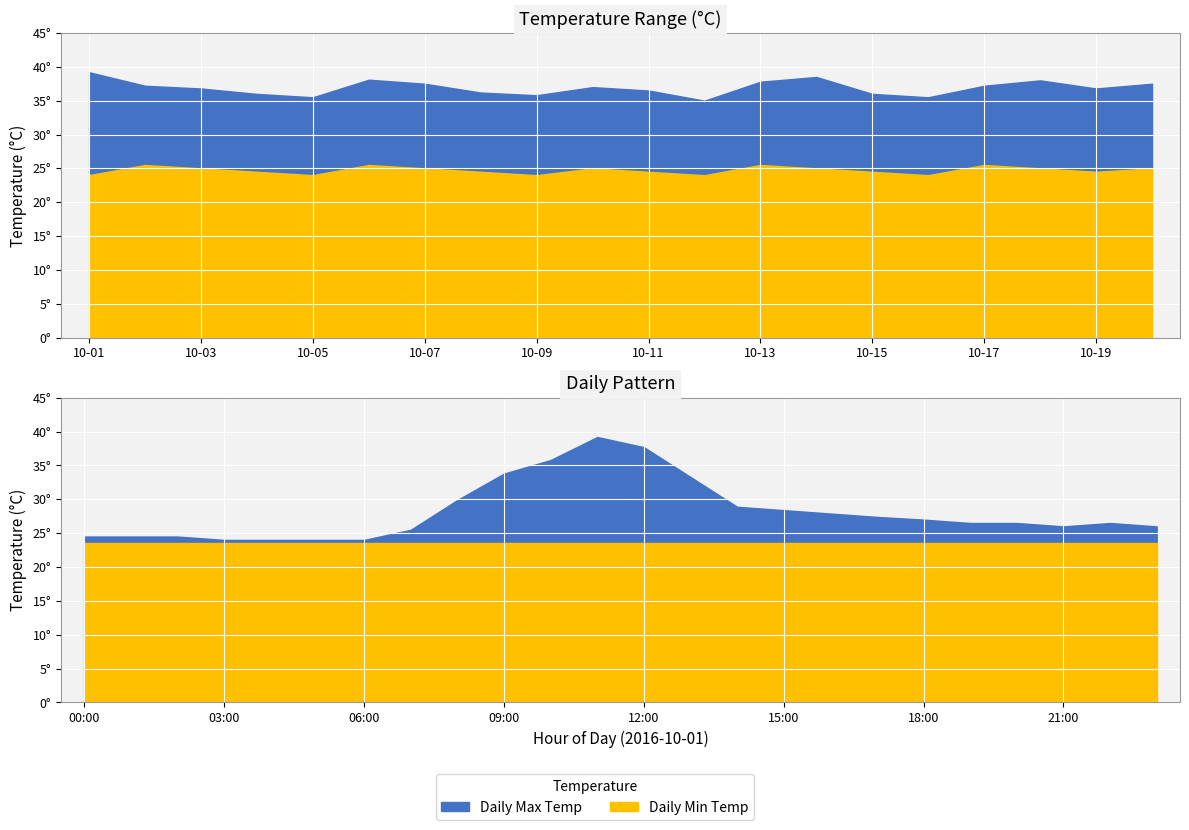

Rank the categories by Daily Min Temp value from lowest to highest.

2016-10-01, 2016-10-05, 2016-10-09, 2016-10-12, 2016-10-16, 2016-10-04, 2016-10-08, 2016-10-11, 2016-10-15, 2016-10-19, 2016-10-03, 2016-10-07, 2016-10-10, 2016-10-14, 2016-10-18, 2016-10-20, 2016-10-02, 2016-10-06, 2016-10-13, 2016-10-17